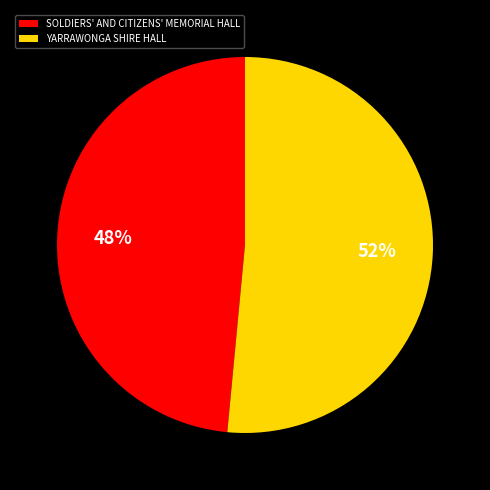

Is the sum of YARRAWONGA SHIRE HALL and SOLDIERS' AND CITIZENS' MEMORIAL HALL greater than half?

Yes